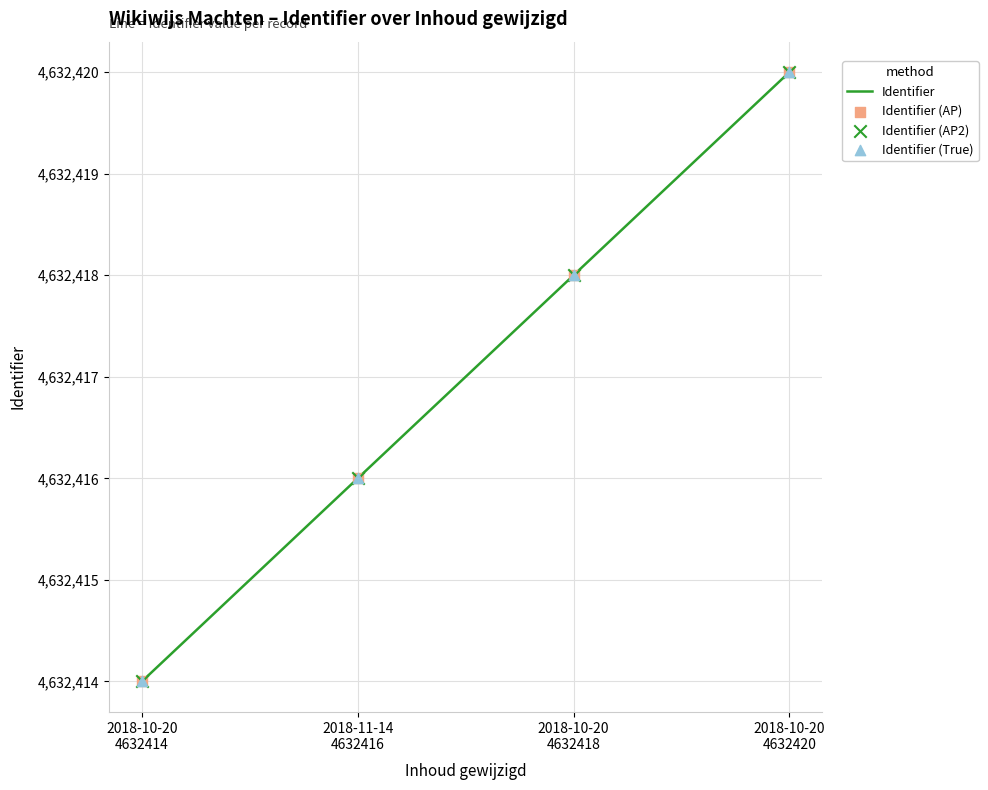

What is the maximum value shown in the chart?

4632420